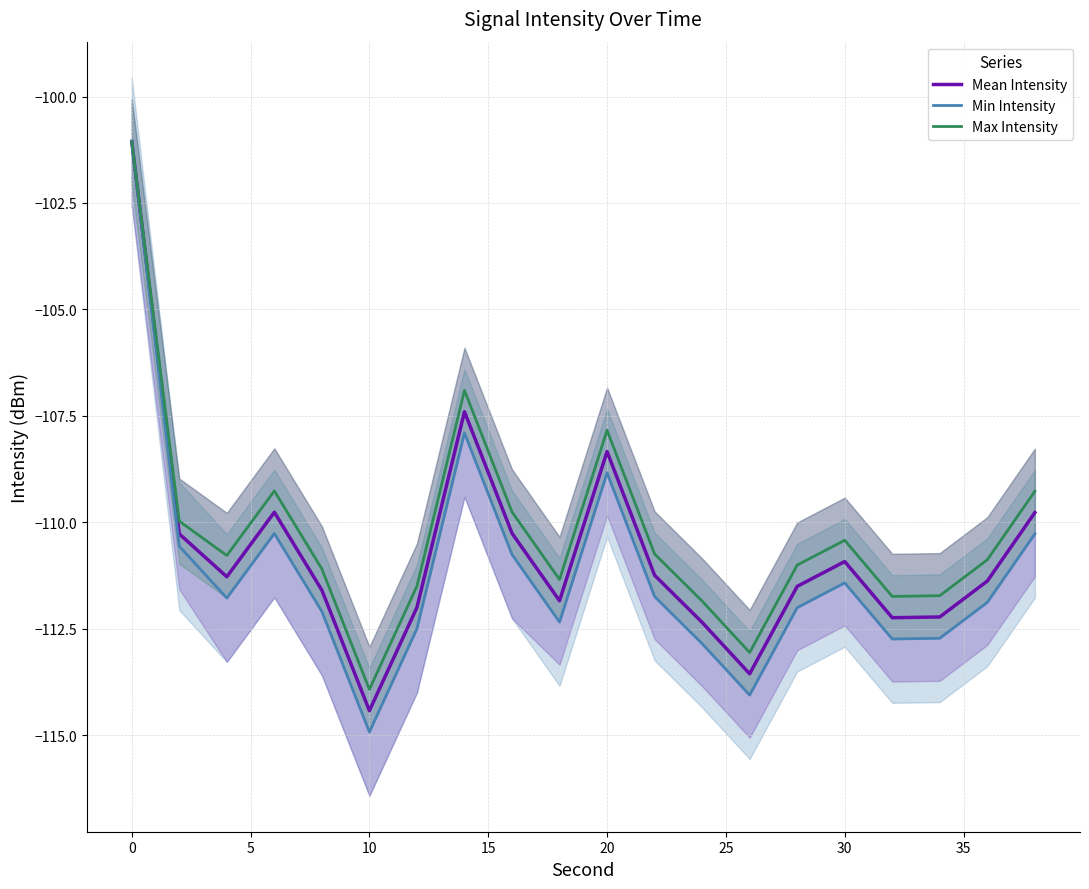

Reading left to right, extract all data points from this chart.

Mean Intensity: -101.1	-110.3	-111.3	-109.8	-111.6	-114.4	-112.0	-107.4	-110.3	-111.8	-108.3	-111.2	-112.4	-113.6	-111.5	-110.9	-112.2	-112.2	-111.4	-109.8
Min Intensity: -101.1	-110.6	-111.8	-110.3	-112.1	-114.9	-112.5	-107.9	-110.8	-112.3	-108.8	-111.7	-112.9	-114.1	-112.0	-111.4	-112.7	-112.7	-111.9	-110.3
Max Intensity: -101.1	-110.0	-110.8	-109.3	-111.1	-113.9	-111.5	-106.9	-109.8	-111.3	-107.8	-110.7	-111.9	-113.1	-111.0	-110.4	-111.7	-111.7	-110.9	-109.3